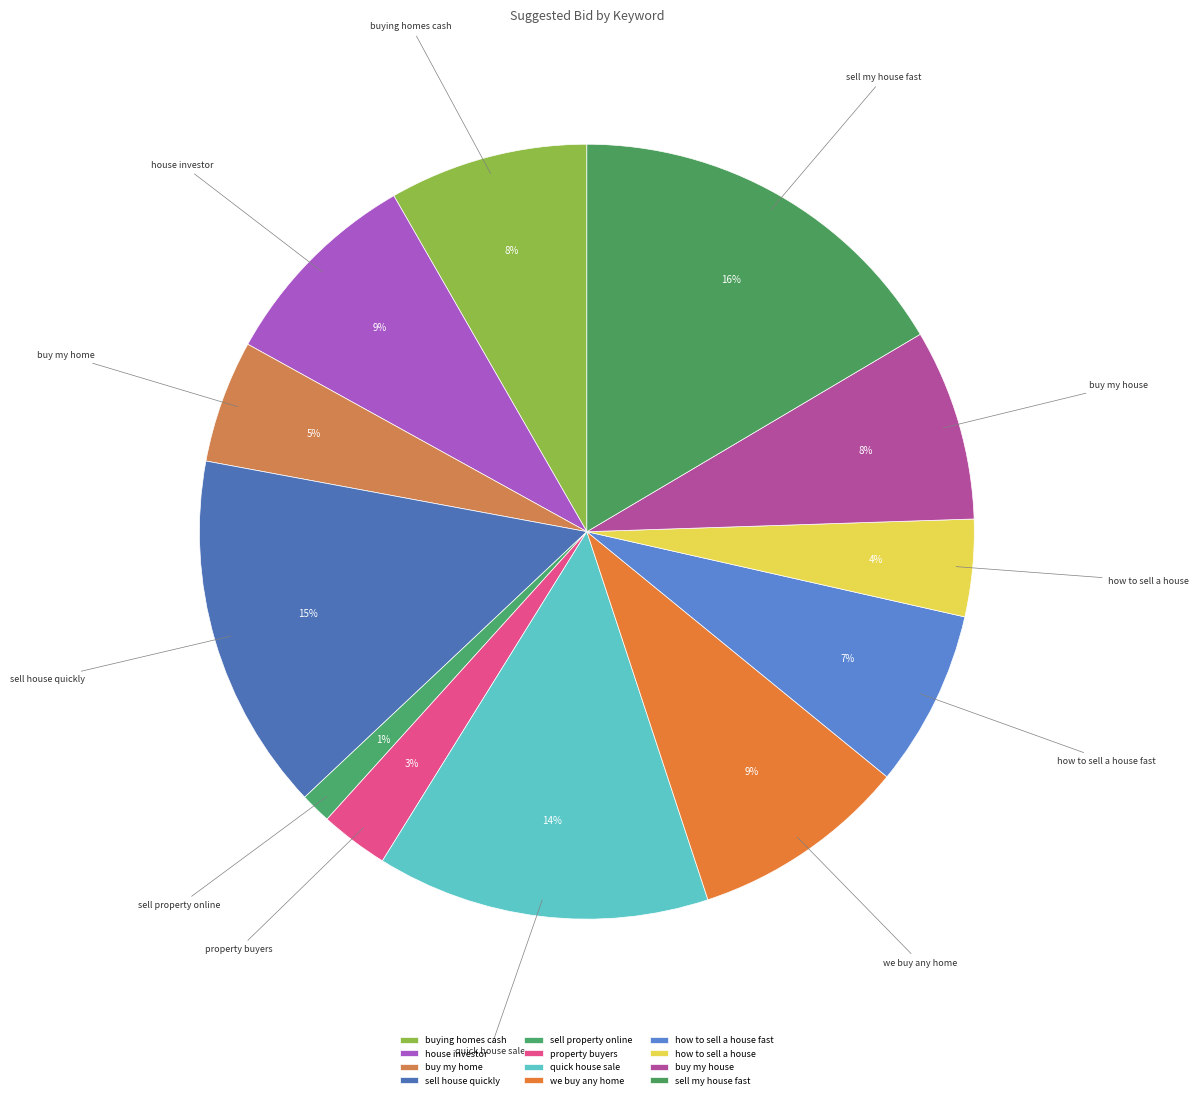

Which has a higher value, how to sell a house fast or house investor?

house investor